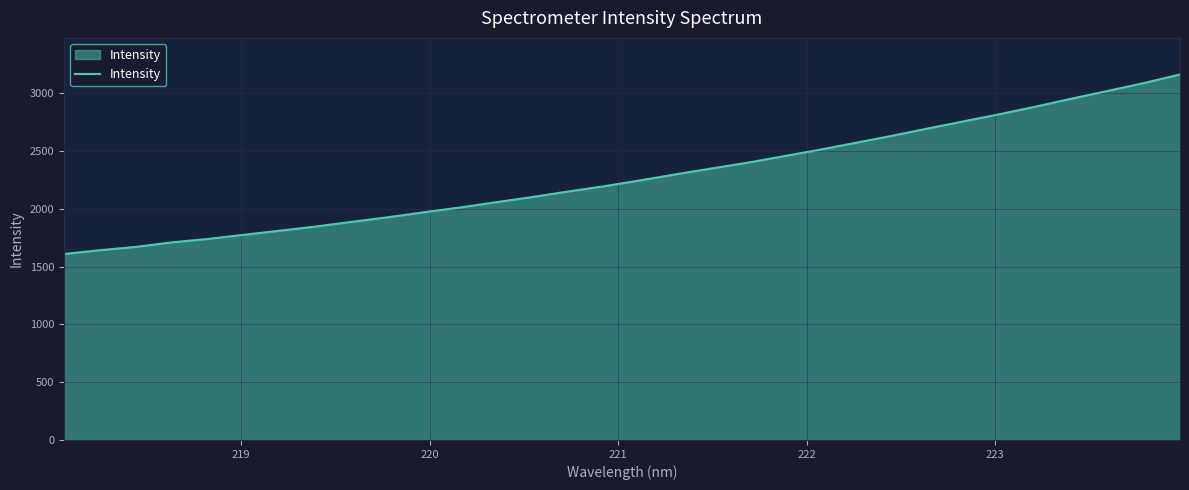

What is the difference between the maximum and minimum values?

1553.0